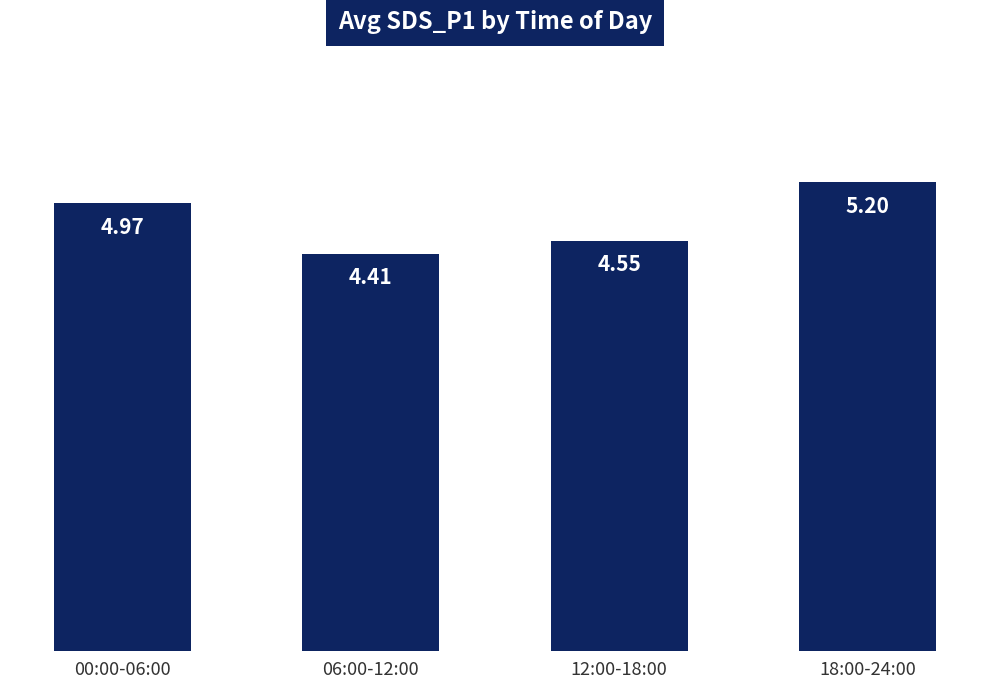

What is the sum of all values?

19.1